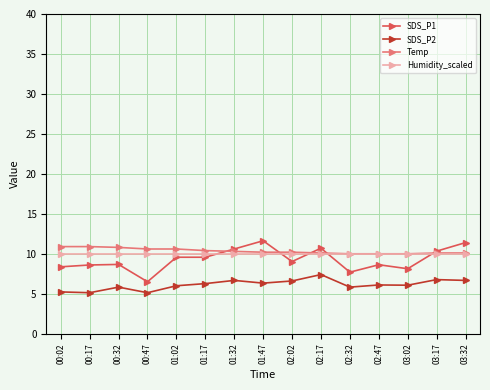

True or false: SDS_P2 and Humidity_scaled intersect in this chart.

False